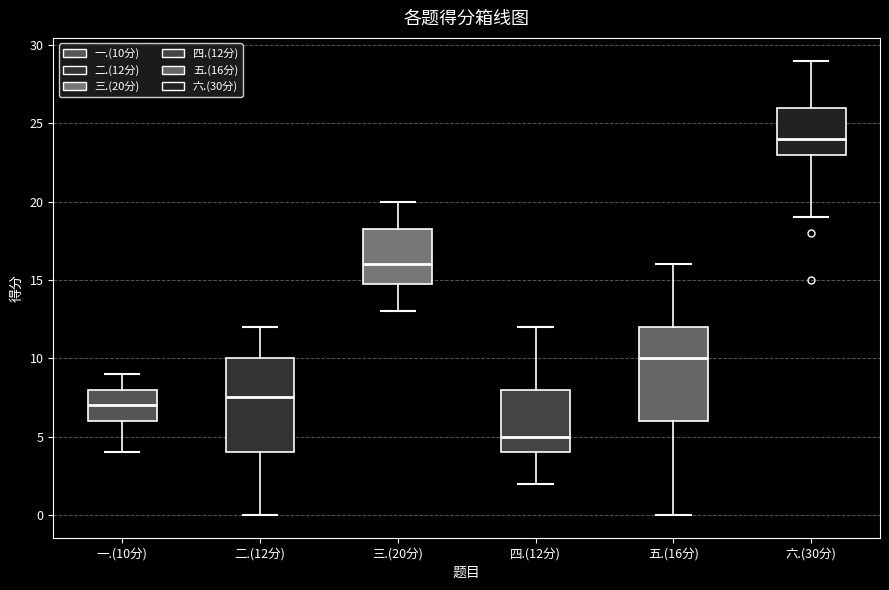

Reading left to right, read every box against the y-axis: the position of its median line, the range the box covers, and the ends of its whiskers. The values are not printed on the chart, so give them approximately, as read against the axis.

一.(10分): median 7.0, box 6.0 to 8.0, whiskers 4.0 to 9.0
二.(12分): median 7.5, box 4.0 to 10.0, whiskers 0.0 to 12.0
三.(20分): median 16.0, box 15.0 to 18.5, whiskers 13.0 to 20.0
四.(12分): median 5.0, box 4.0 to 8.0, whiskers 2.0 to 12.0
五.(16分): median 10.0, box 6.0 to 12.0, whiskers 0.0 to 16.0
六.(30分): median 24.0, box 23.0 to 26.0, whiskers 19.0 to 29.0